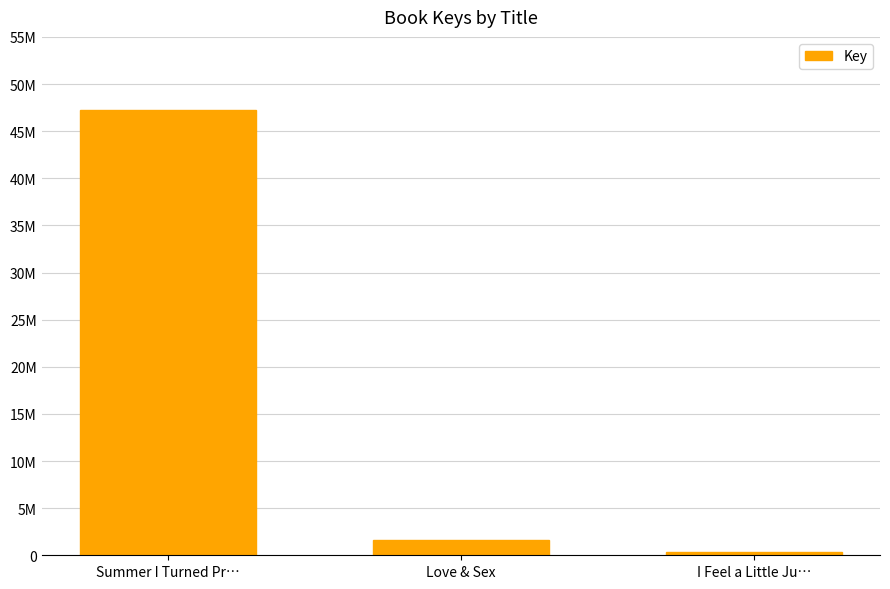

Which label corresponds to the smallest value in the chart?

I Feel a Little Ju…